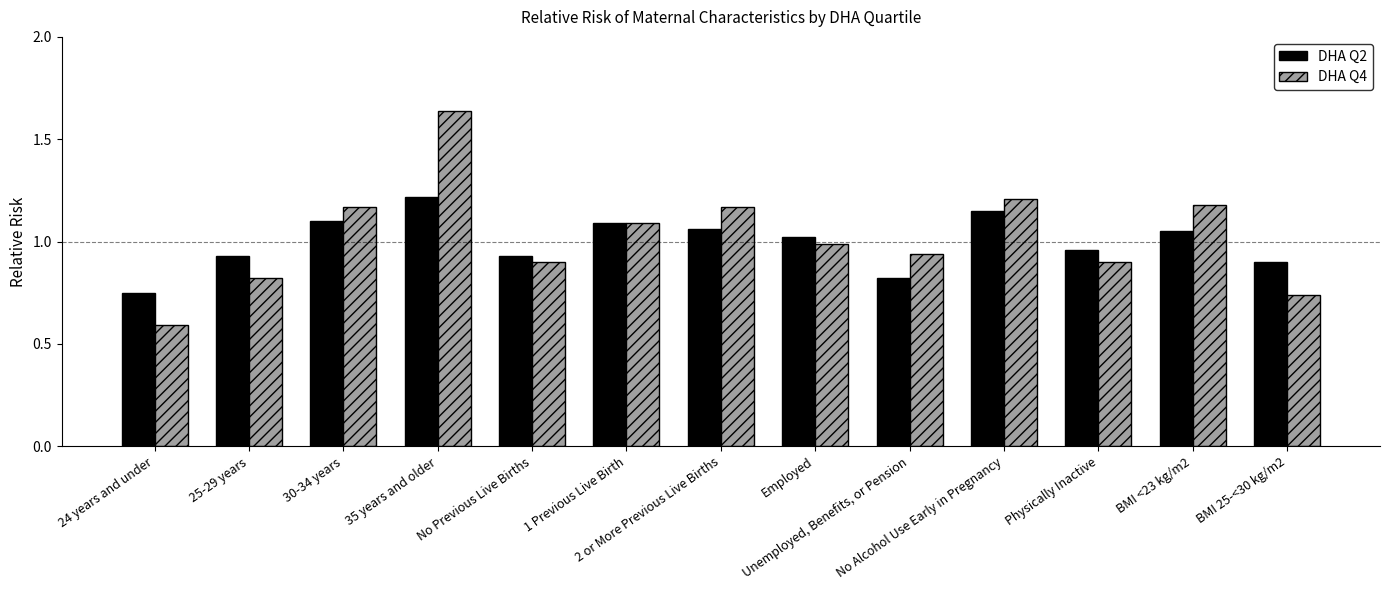

The value of DHA Q2 at Unemployed, Benefits, or Pension is 0.8. True or false?

True